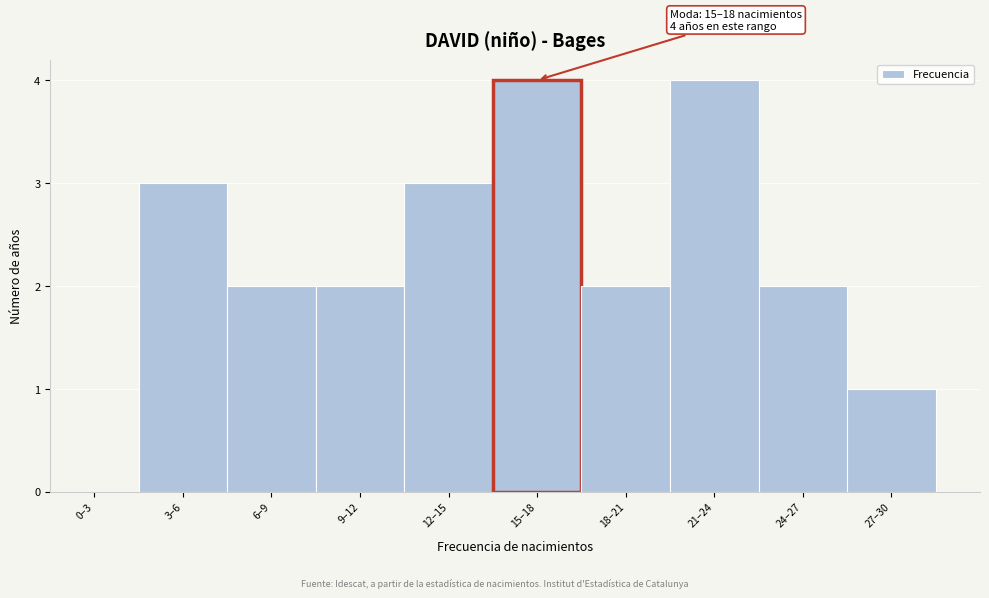

Reading right to left, list all the values displayed in this chart.

27–30=1	24–27=2	21–24=4	18–21=2	15–18=4	12–15=3	9–12=2	6–9=2	3–6=3	0–3=0